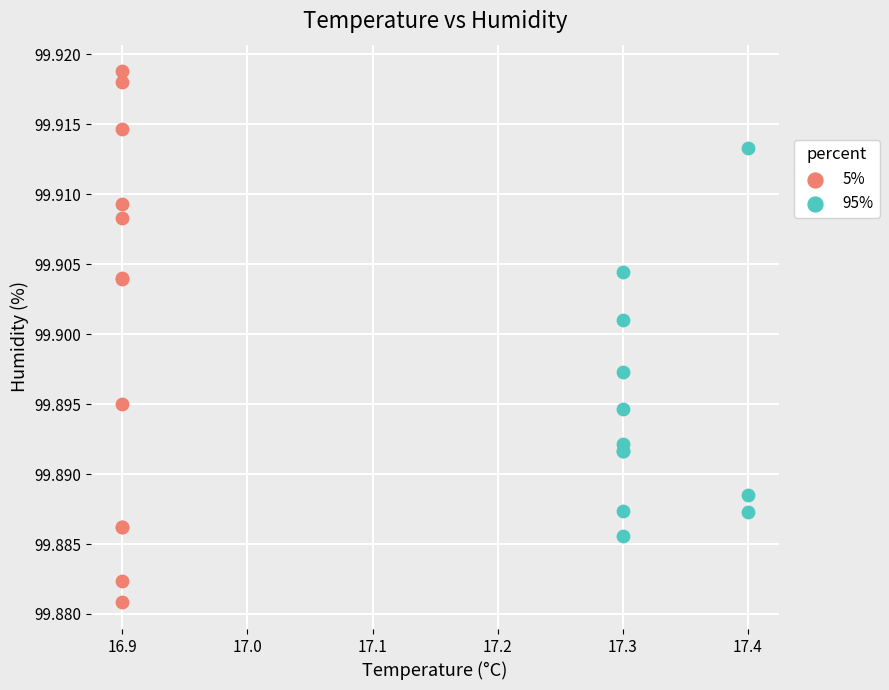

Which series contains the highest Y value?

5%